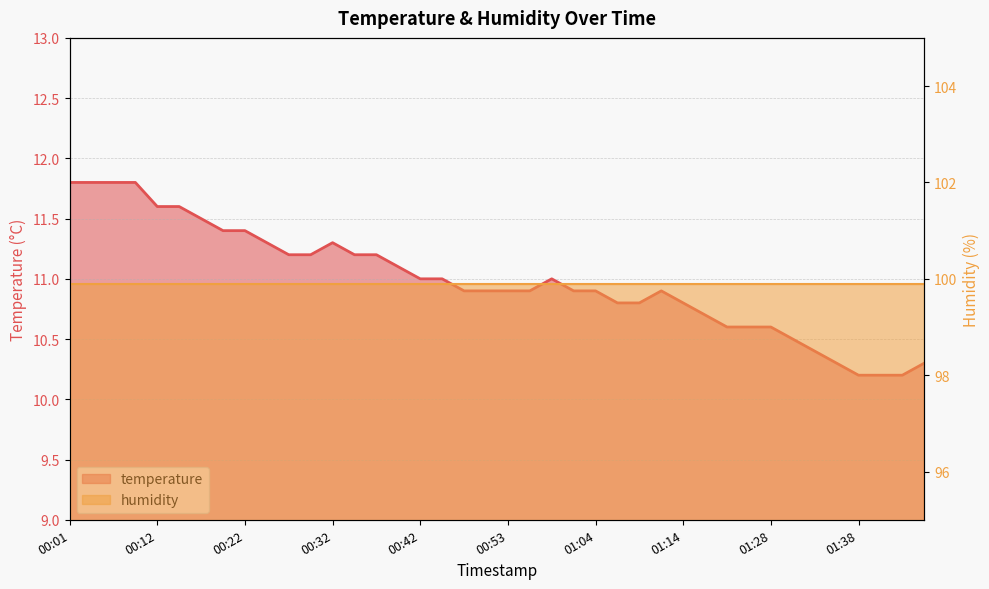

What is the sum of all values?

439.5